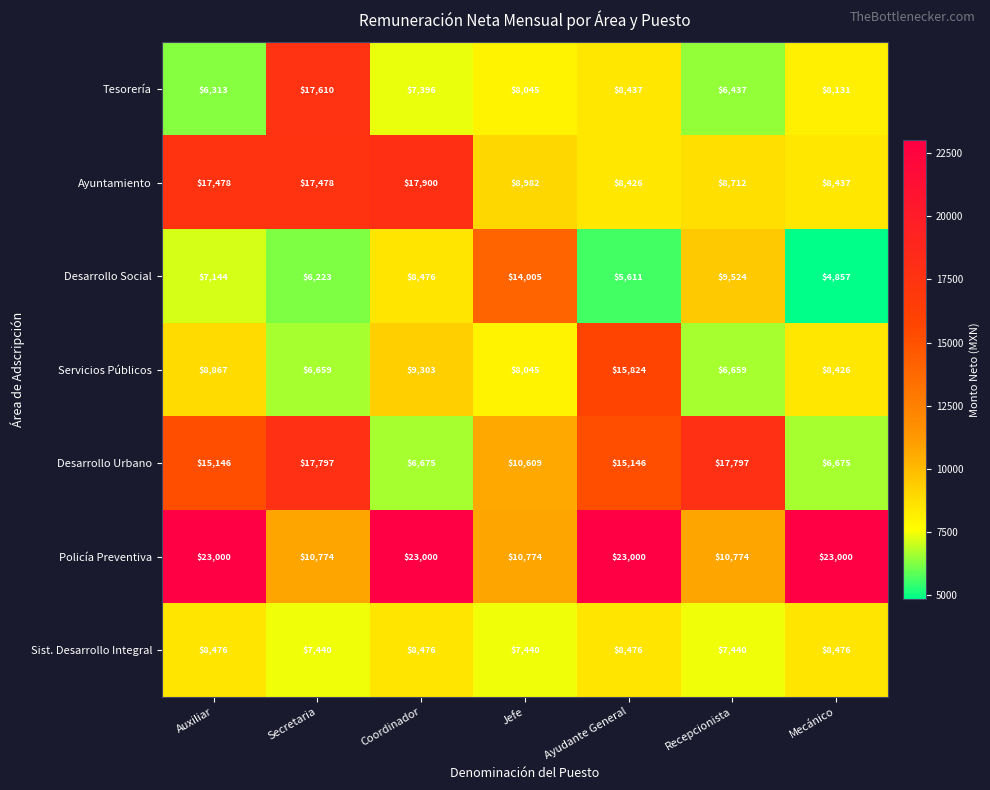

Which series has the largest range (max minus min)?

Policía Preventiva